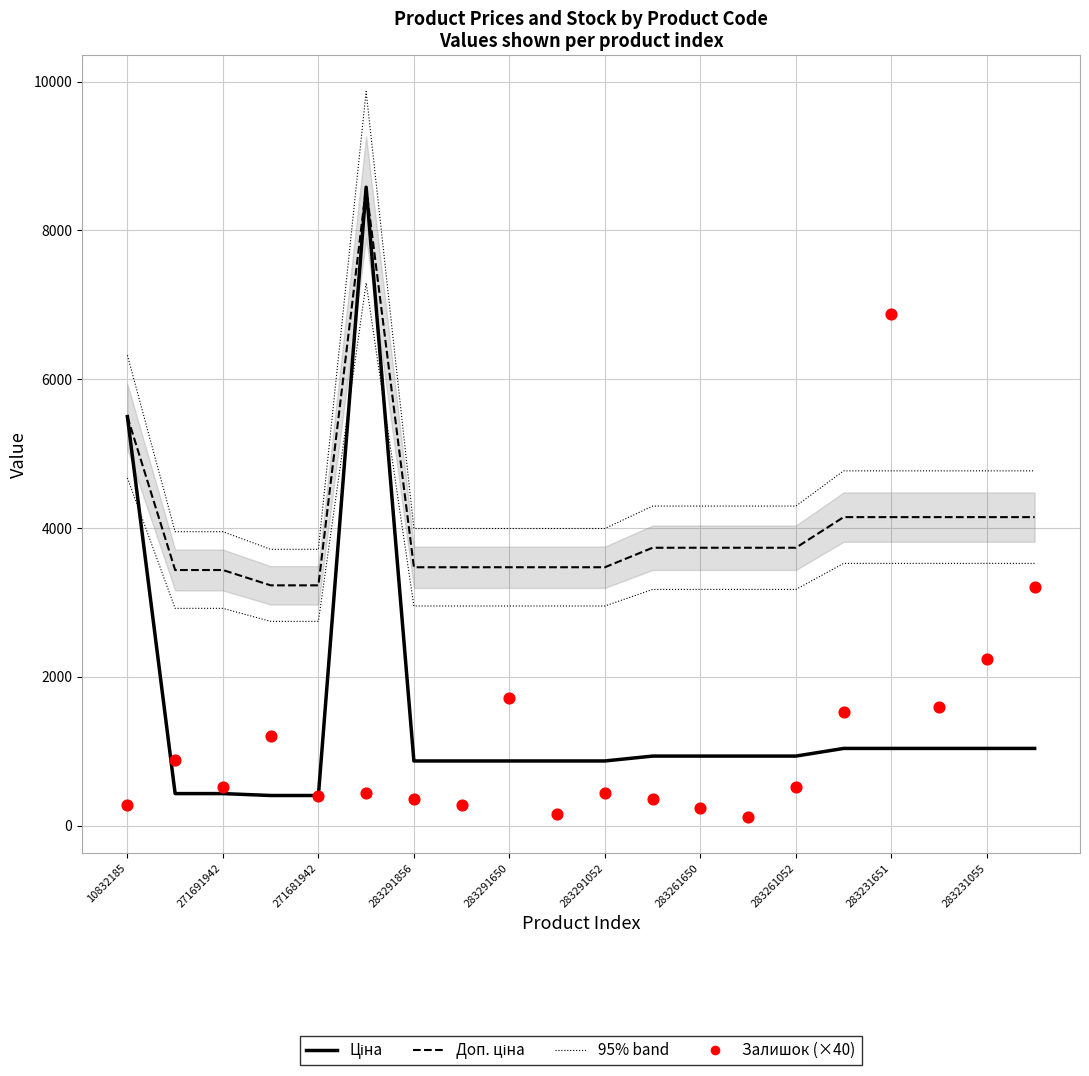

At how many categories does at least one series exceed 2179?

20